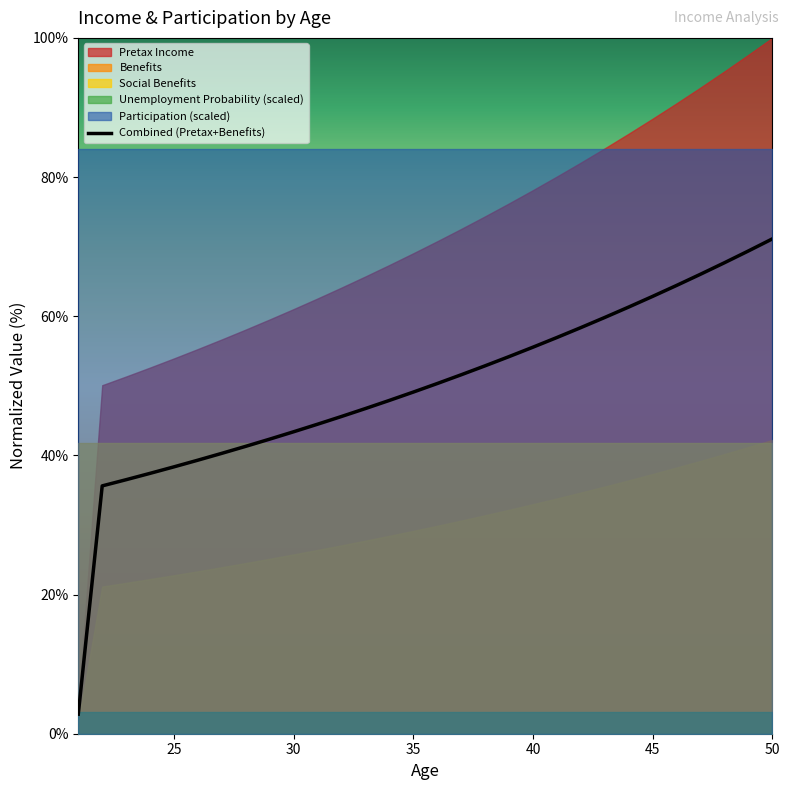

Reading right to left, extract all data points from this chart.

71.1	69.4	67.7	66.0	64.4	62.9	61.3	59.8	58.4	56.9	55.6	54.2	52.9	51.6	50.3	49.1	47.9	46.7	45.6	44.5	43.4	42.3	41.3	40.3	39.3	38.4	37.4	36.5	35.6	2.8